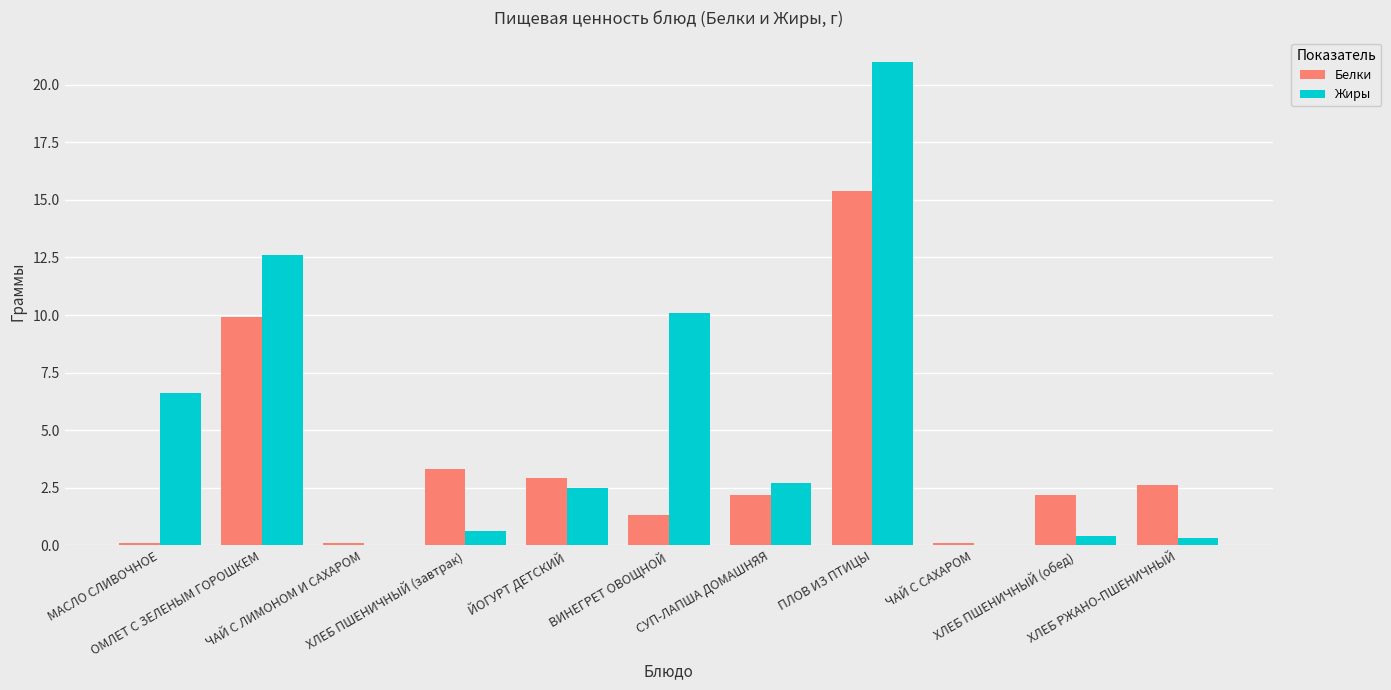

How many categories are shown in the chart?

11